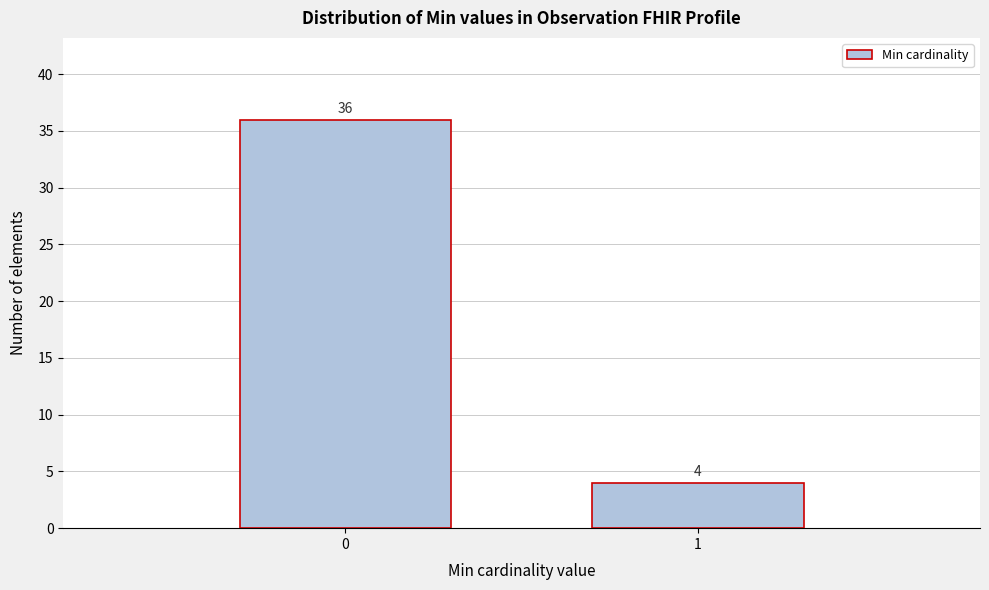

Reading left to right, extract all data points from this chart.

36	4